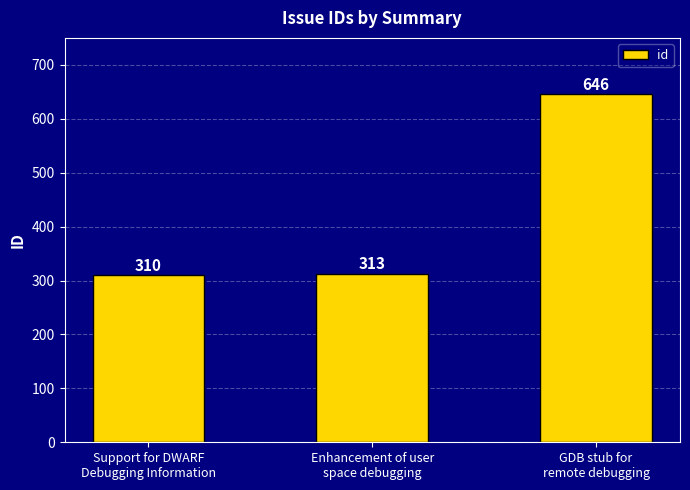

What is the difference between the maximum and second lowest values?

333